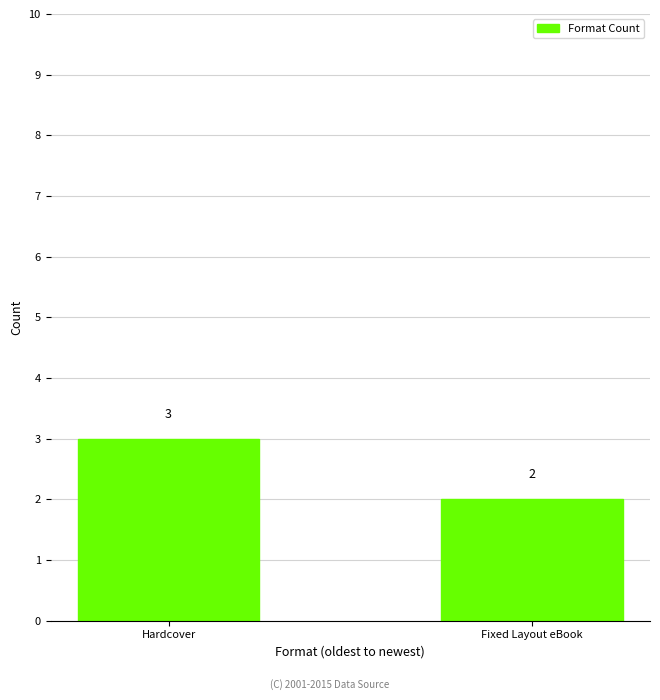

The value at Fixed Layout eBook is 3. True or false?

False